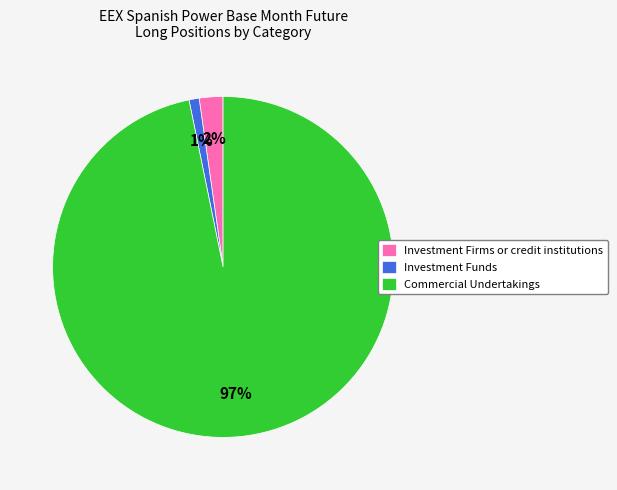

Which slice is the largest?

Commercial Undertakings